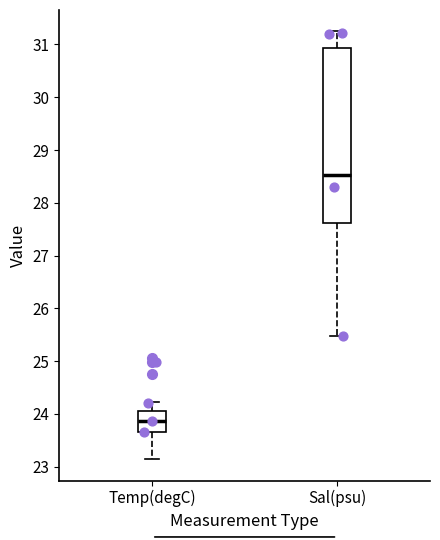

Which box is the tallest, from its lower edge to its upper edge?

Sal(psu)